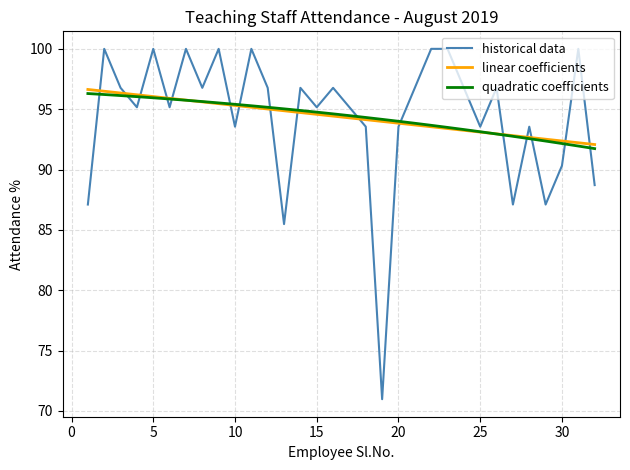

After their last crossing, which series has the higher values: quadratic coefficients or historical data?

quadratic coefficients